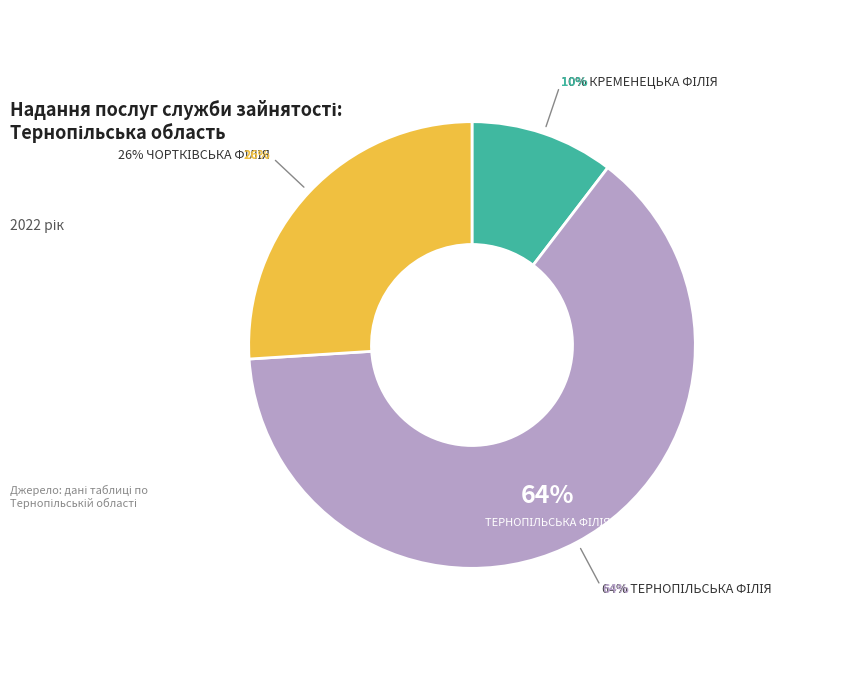

How many slices are in this pie chart?

3